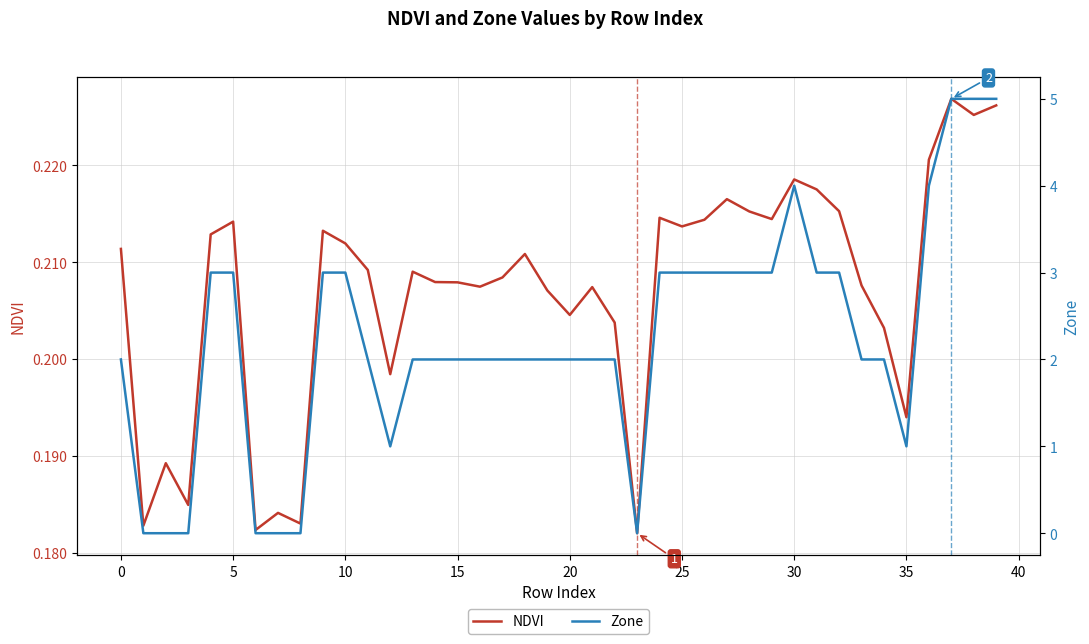

Reading left to right, transcribe all the data shown in this chart.

NDVI: 0.2	0.2	0.2	0.2	0.2	0.2	0.2	0.2	0.2	0.2	0.2	0.2	0.2	0.2	0.2	0.2	0.2	0.2	0.2	0.2	0.2	0.2	0.2	0.2	0.2	0.2	0.2	0.2	0.2	0.2	0.2	0.2	0.2	0.2	0.2	0.2	0.2	0.2	0.2	0.2
Zone: 2.0	0.0	0.0	0.0	3.0	3.0	0.0	0.0	0.0	3.0	3.0	2.0	1.0	2.0	2.0	2.0	2.0	2.0	2.0	2.0	2.0	2.0	2.0	0.0	3.0	3.0	3.0	3.0	3.0	3.0	4.0	3.0	3.0	2.0	2.0	1.0	4.0	5.0	5.0	5.0